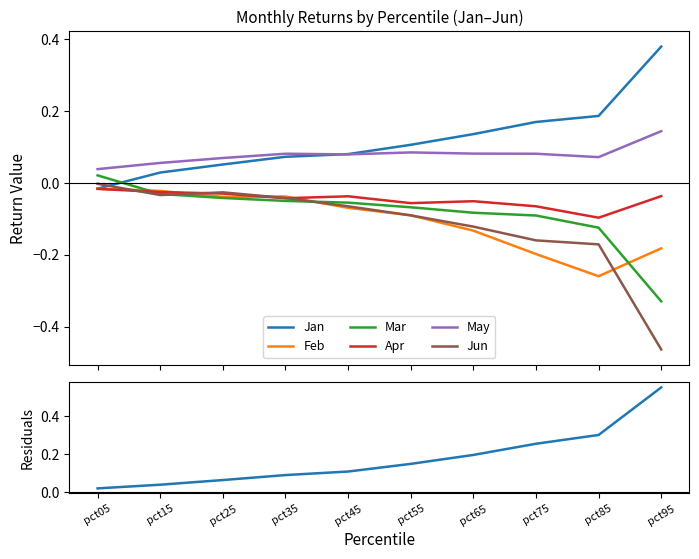

Is the value of Feb at pct25 greater than the value of Jan at pct15?

No